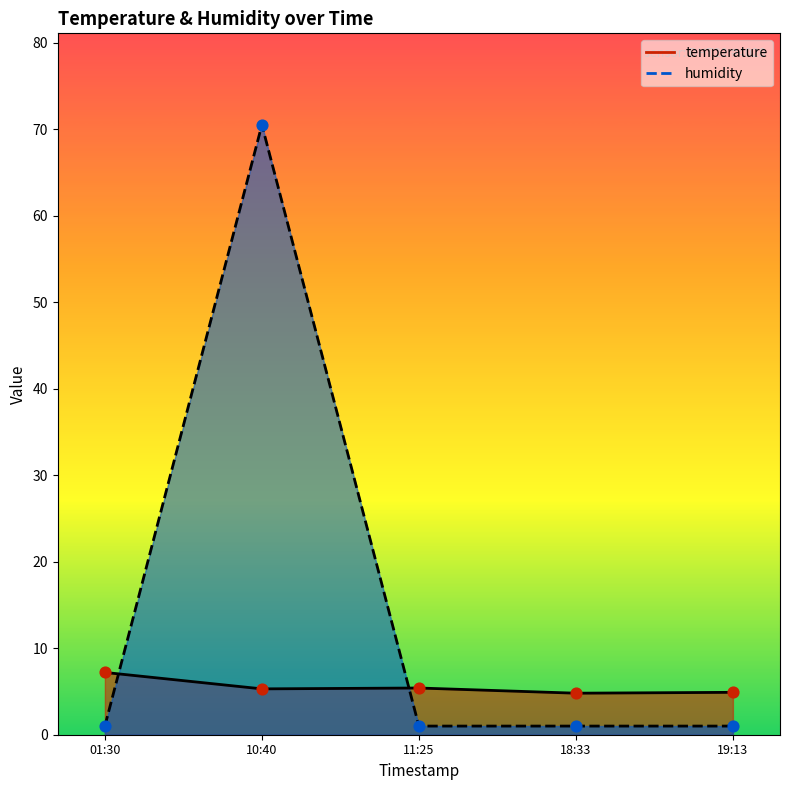

What are all the series names shown in the legend?

temperature, humidity